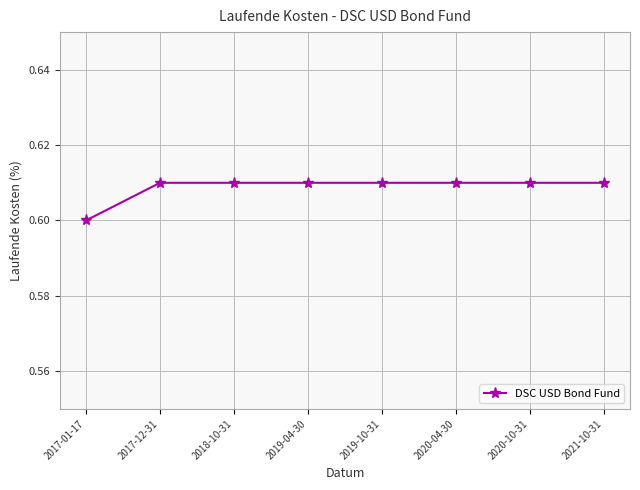

The chart shows a value of 0.6 at 2019-10-31. True or false?

True